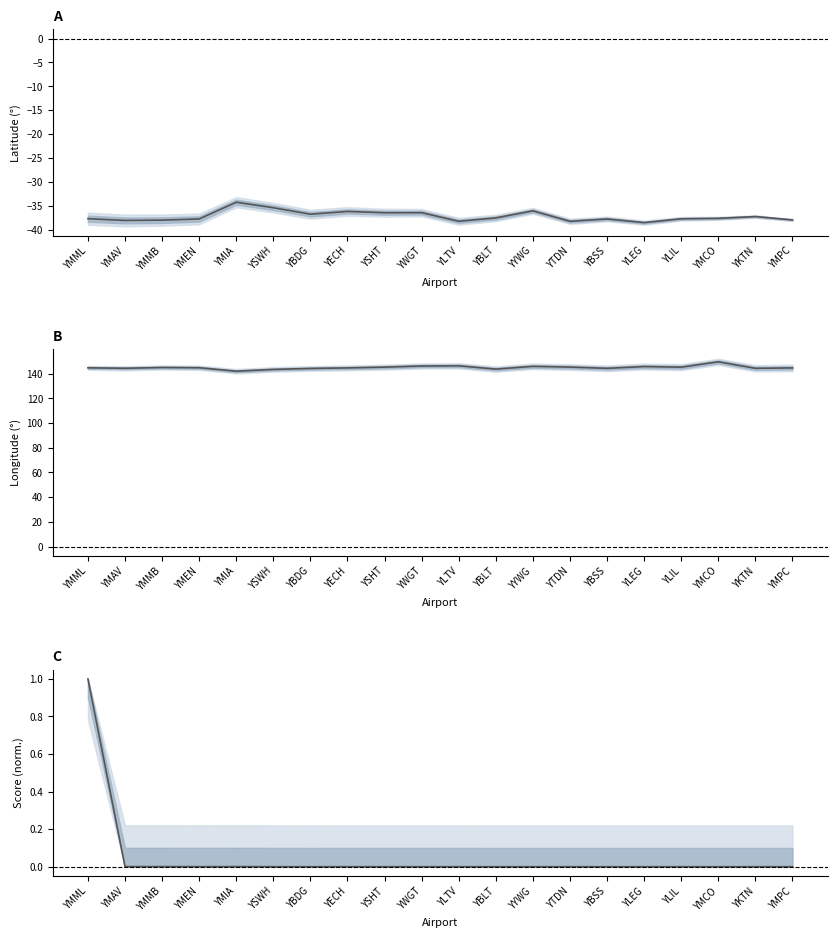

Reading left to right, transcribe all the data shown in this chart.

latitude_deg: -37.7	-38.0	-38.0	-37.7	-34.2	-35.4	-36.7	-36.2	-36.4	-36.4	-38.2	-37.5	-36.0	-38.2	-37.7	-38.5	-37.7	-37.6	-37.2	-37.9
longitude_deg: 144.8	144.5	145.1	144.9	142.1	143.5	144.3	144.8	145.4	146.3	146.5	143.8	146.0	145.4	144.4	145.9	145.4	149.7	144.4	144.8
score (normalised): 1.0	0.0	0.0	0.0	0.0	0.0	0.0	0.0	0.0	0.0	0.0	0.0	0.0	0.0	0.0	0.0	0.0	0.0	0.0	0.0